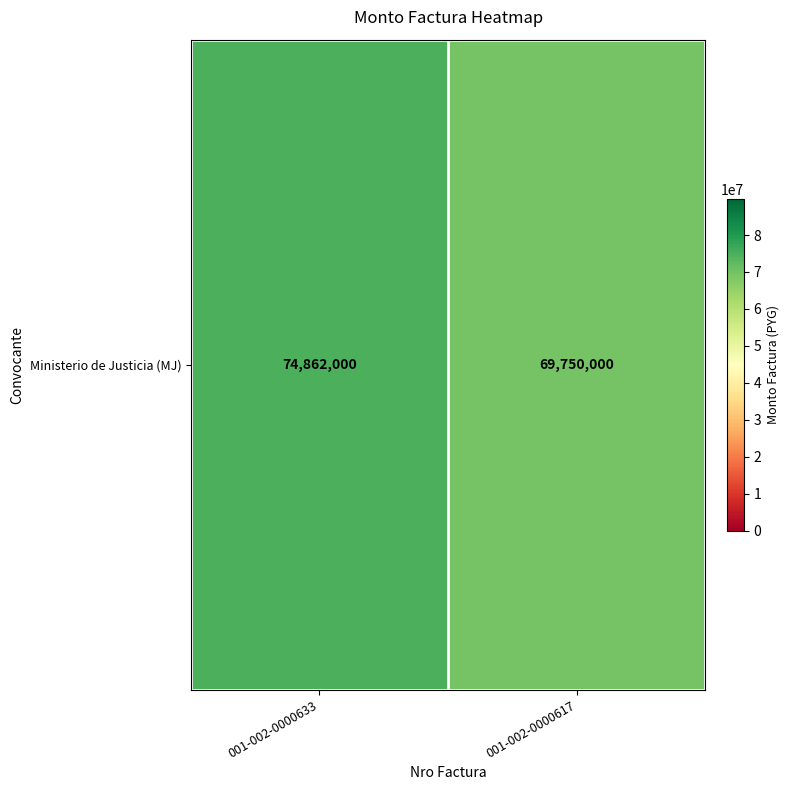

How many values are between 69750000 and 74862000?

2